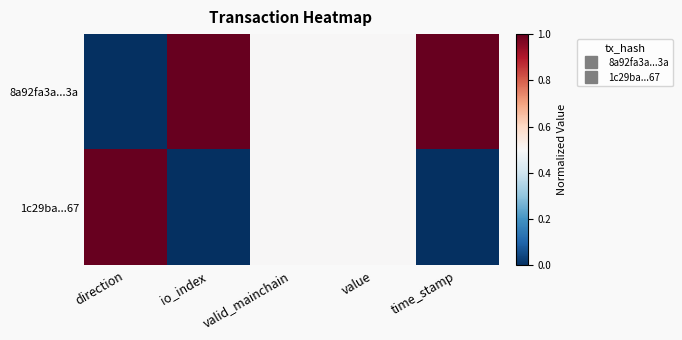

Which series has the largest total across all categories?

8a92fa3a...3a